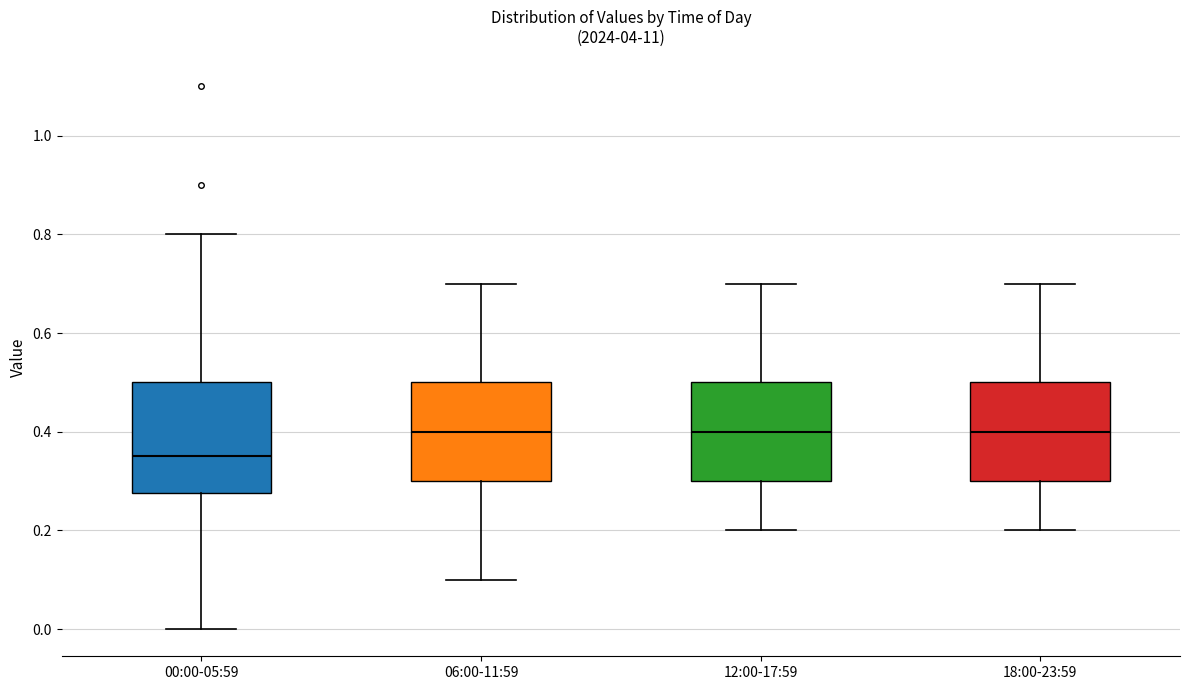

Reading left to right, read every box against the y-axis: the position of its median line, the range the box covers, and the ends of its whiskers. The values are not printed on the chart, so give them approximately, as read against the axis.

00:00-05:59: median 0.36, box 0.28 to 0.50, whiskers 0.00 to 0.80
06:00-11:59: median 0.40, box 0.30 to 0.50, whiskers 0.10 to 0.70
12:00-17:59: median 0.40, box 0.30 to 0.50, whiskers 0.20 to 0.70
18:00-23:59: median 0.40, box 0.30 to 0.50, whiskers 0.20 to 0.70